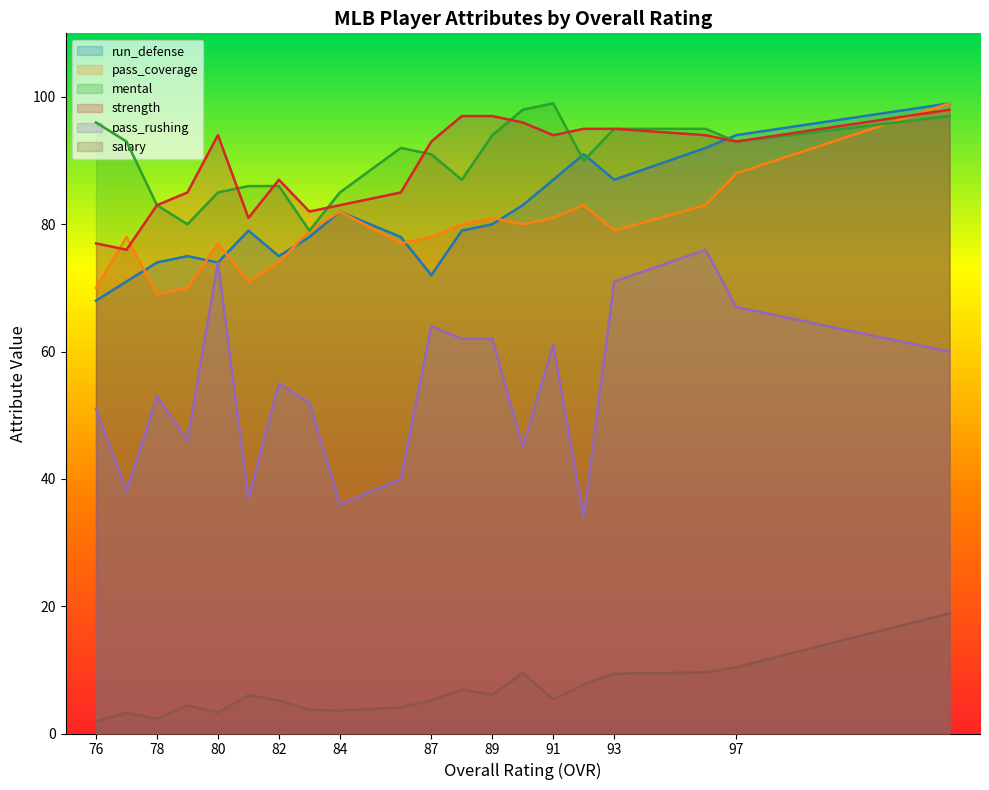

The mental series shows 86.0 at 81. True or false?

True